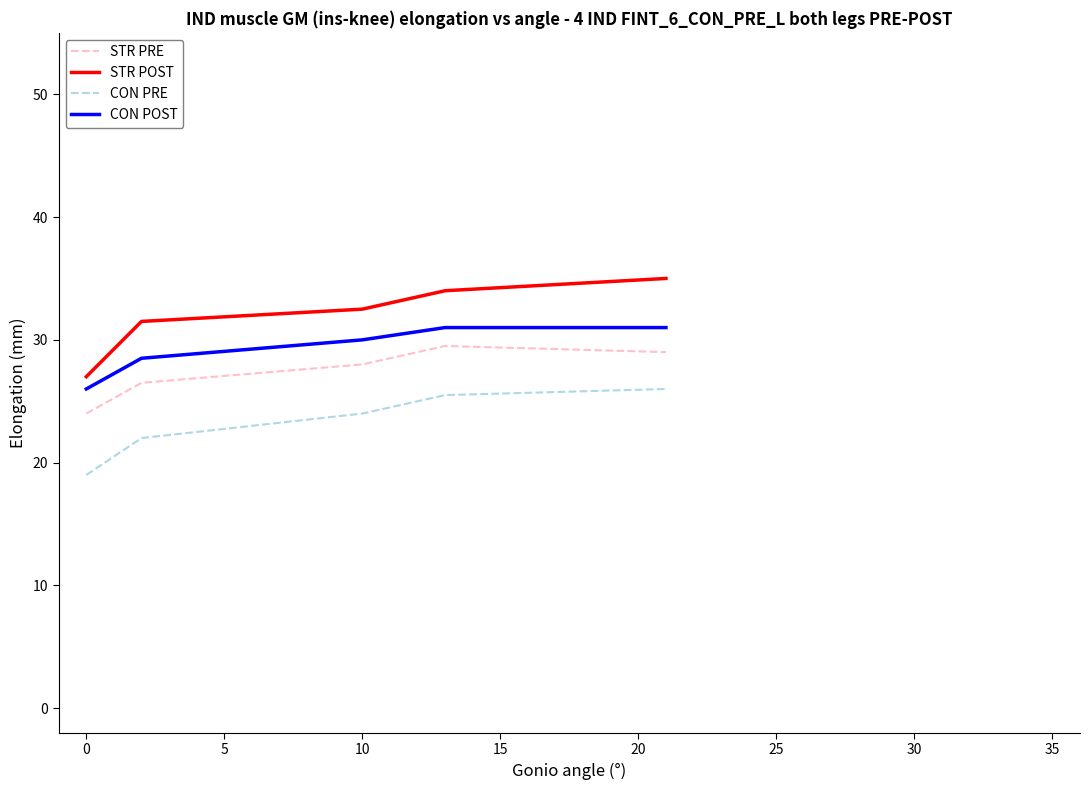

Which series has the largest range (max minus min)?

STR POST